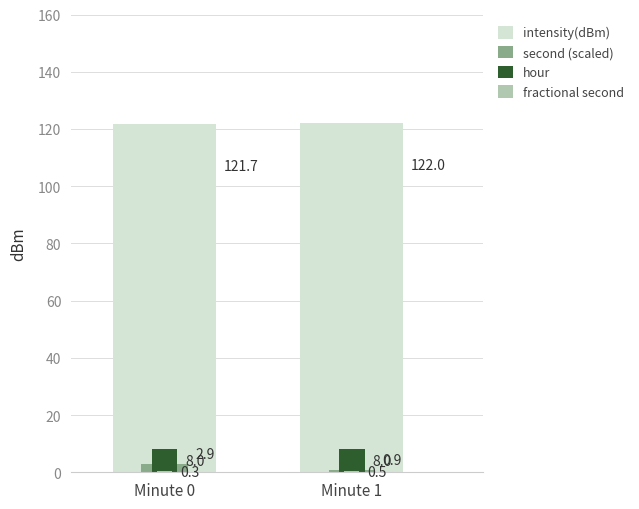

How many data points in second (scaled) are less than 2?

1